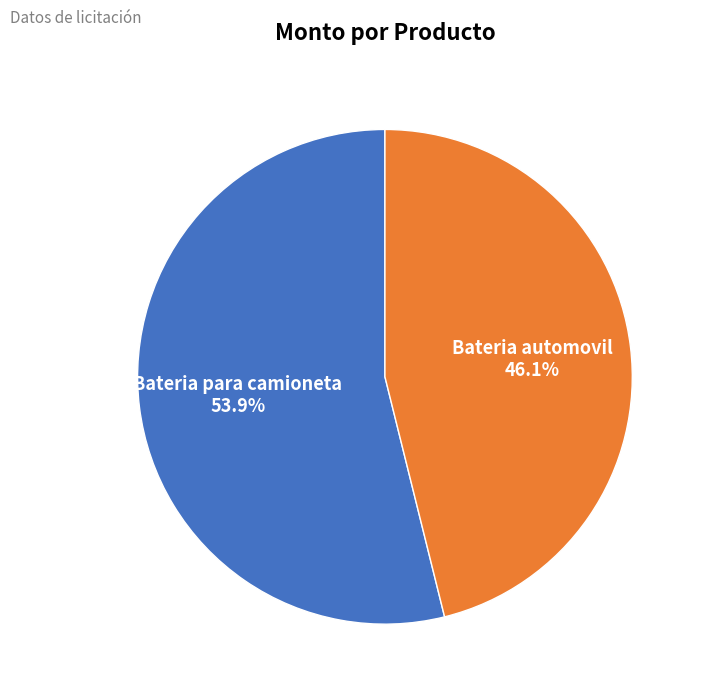

Is there any slice that represents more than half of the pie?

Yes